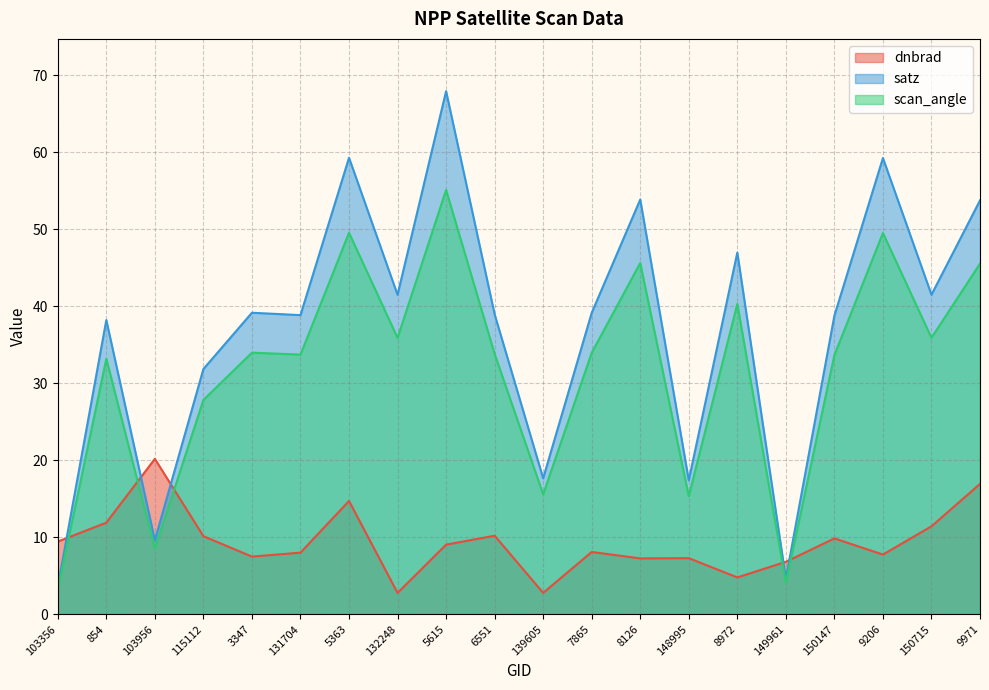

What is the difference between the highest and lowest values at 150715?

30.1